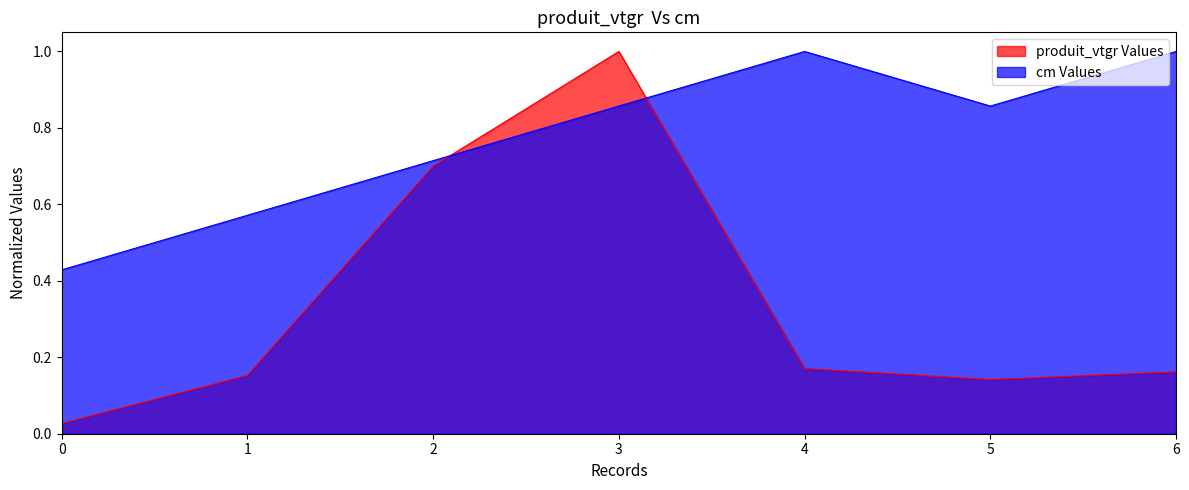

True or false: cm has more than 2 points higher than both neighbors.

False